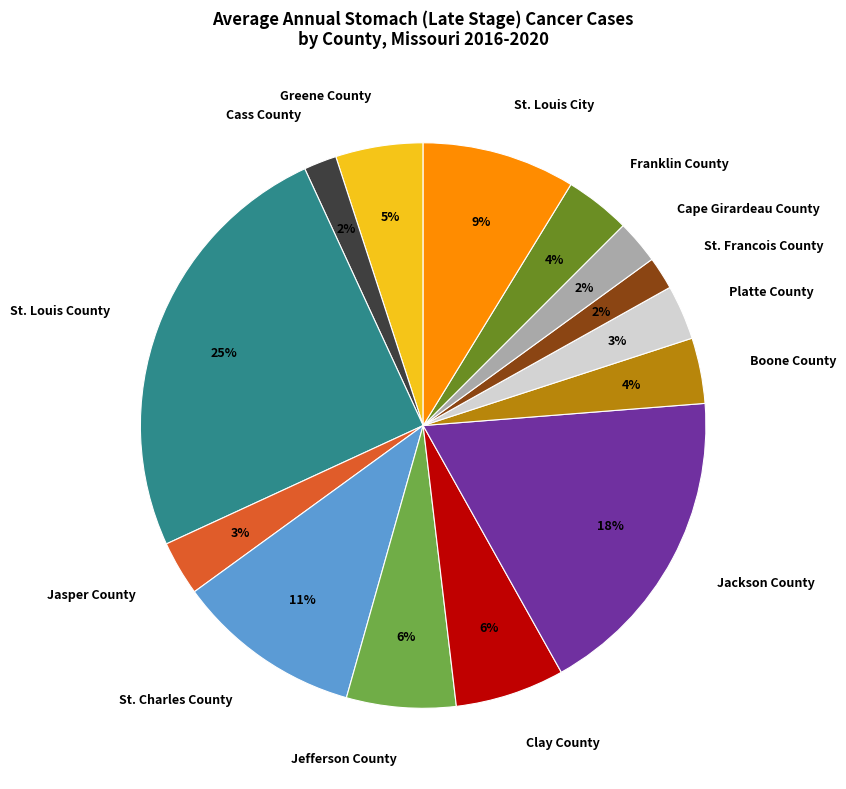

What is the ratio of the value at St. Francois County to the value at Greene County?

0.4